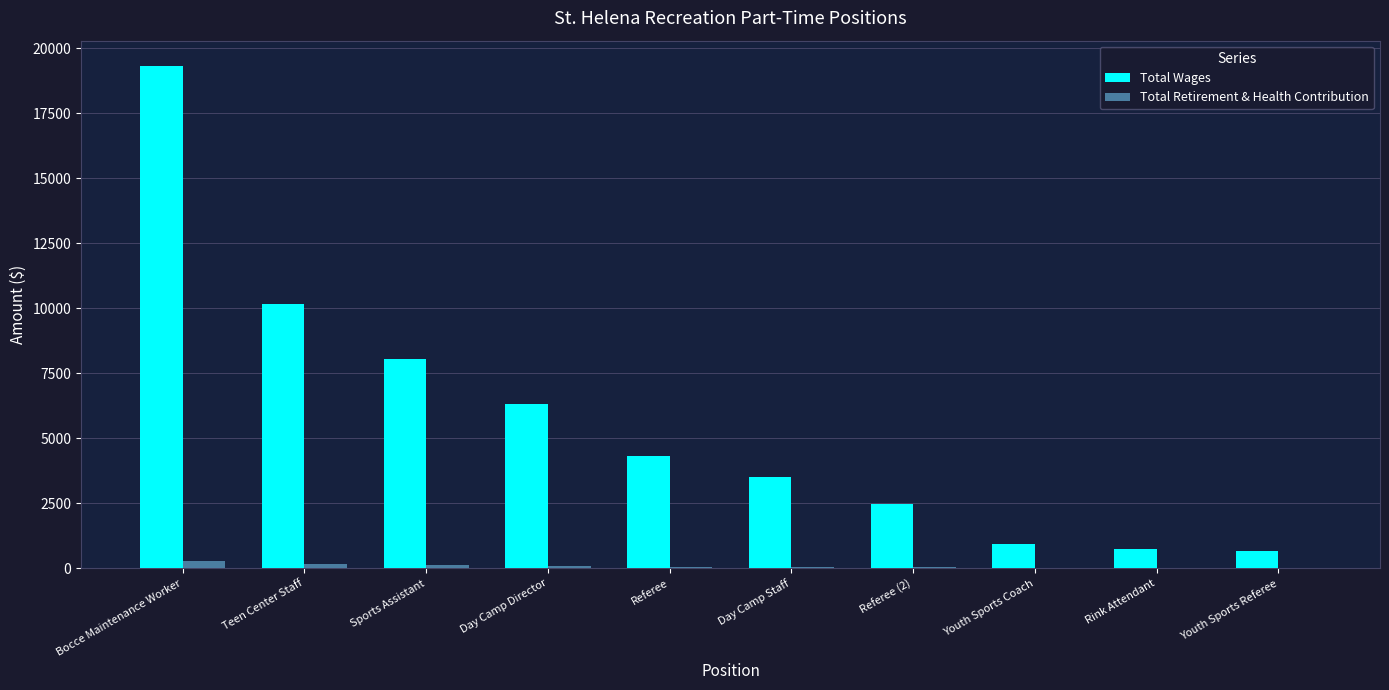

Which series has the widest spread of values?

Total Wages